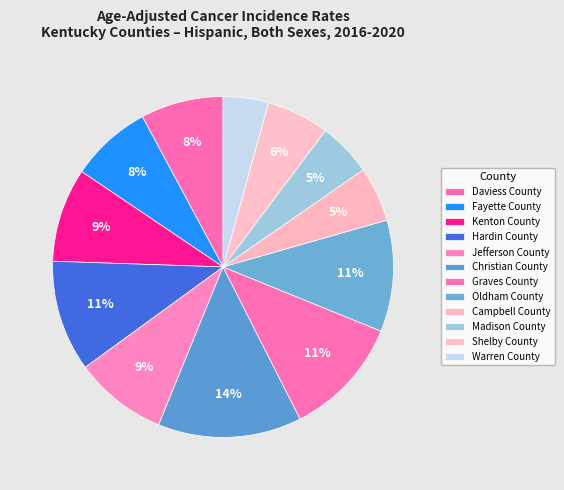

Which slice is the smallest?

Warren County